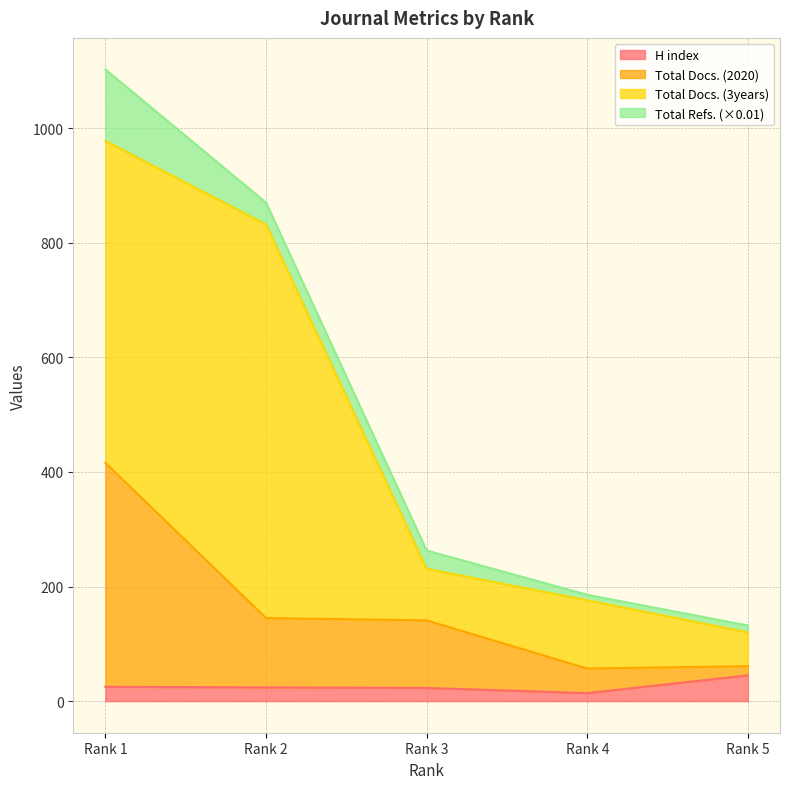

At which label does H index reach its peak?

Rank 5